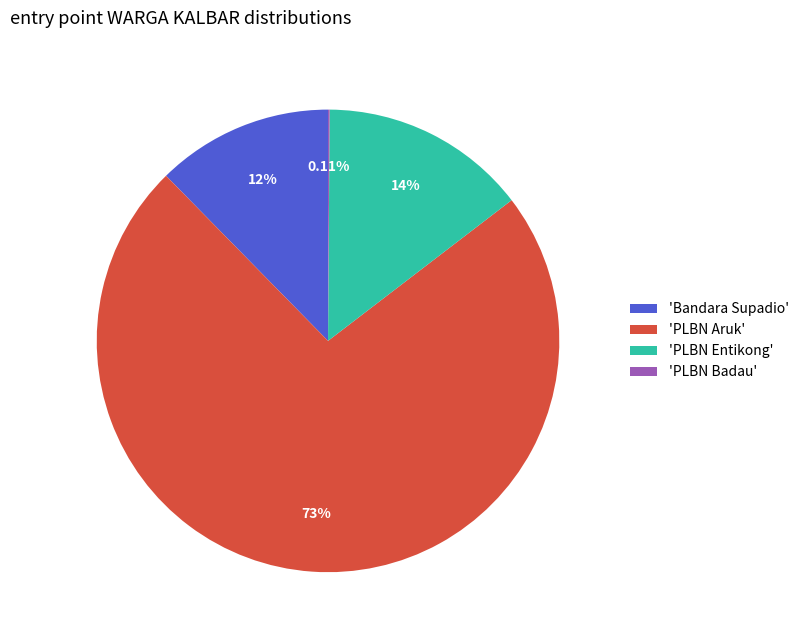

What is the majority slice?

'PLBN Aruk'